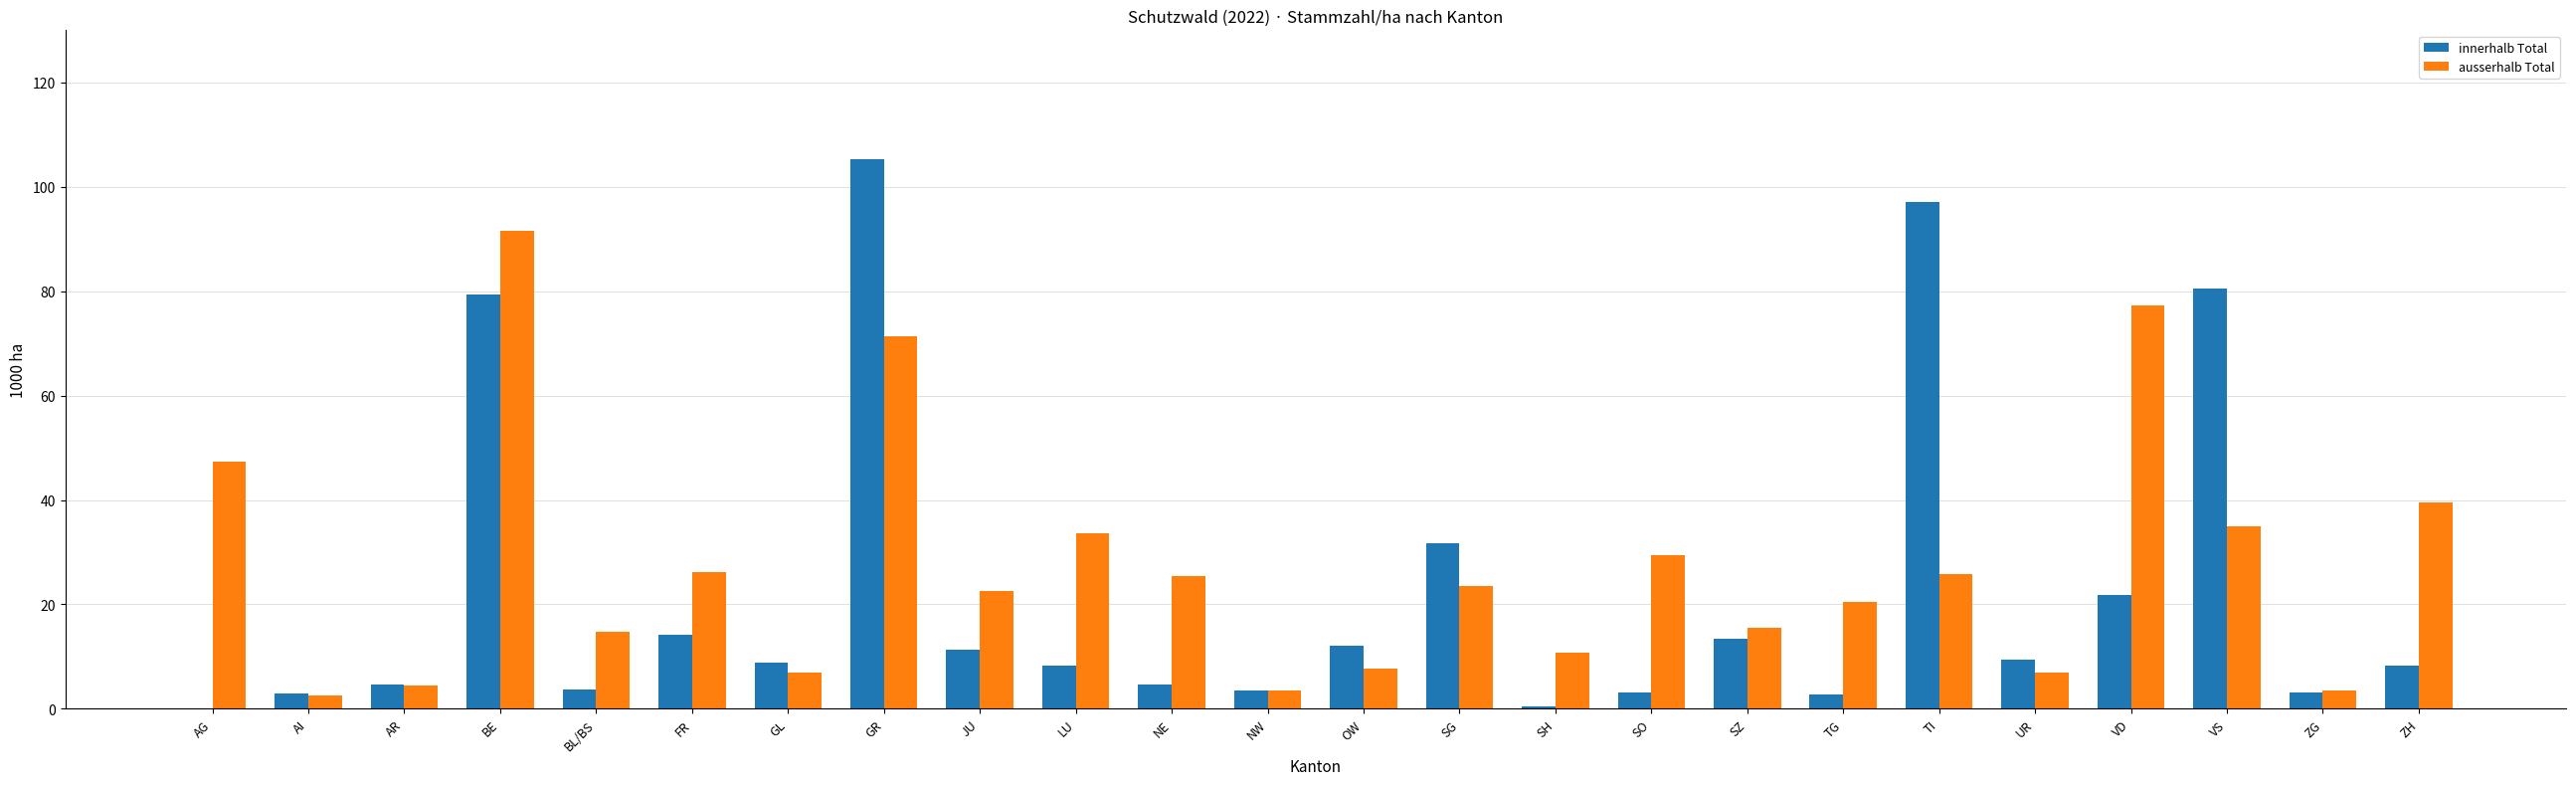

Which series changed the most between FR and TG?

innerhalb Total